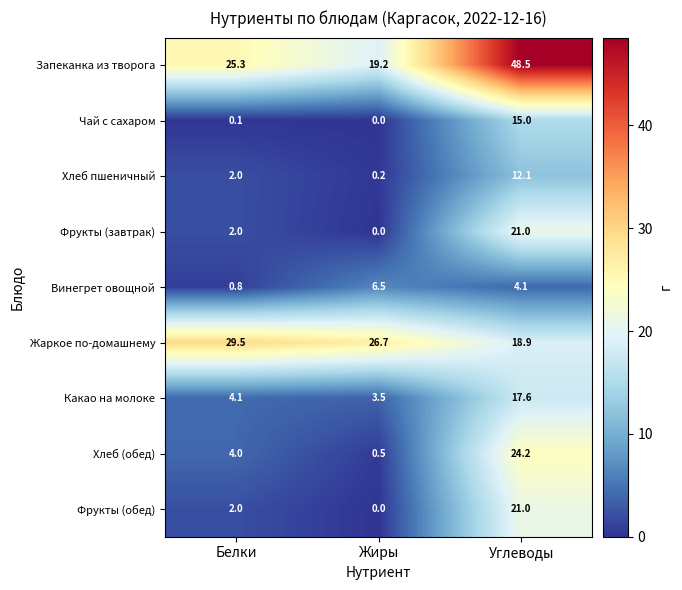

At which category does the chart reach its peak across all series?

Углеводы